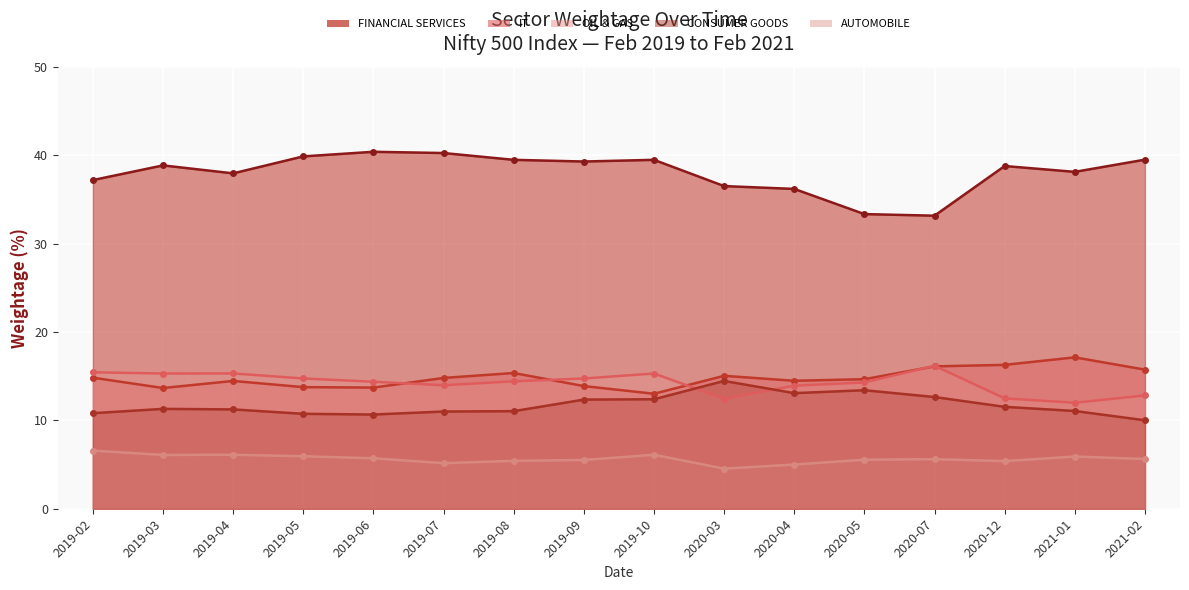

Does the chart display data point markers on the line(s)?

Yes